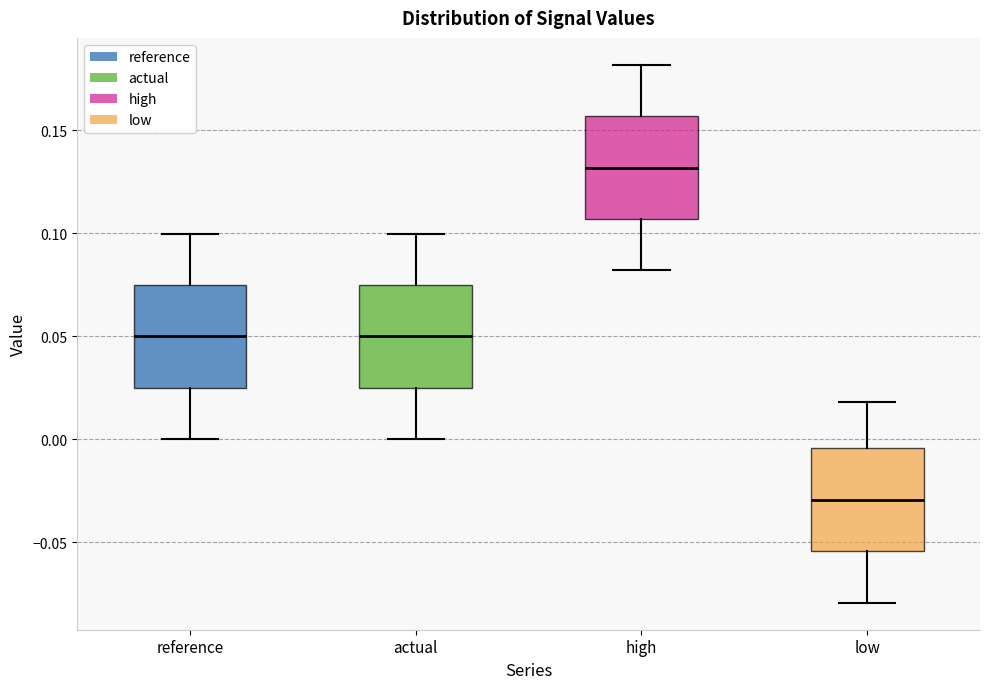

Where is the lower edge of the box for high on the y-axis? The values are not printed on the chart, so give them approximately, as read against the axis.

0.105